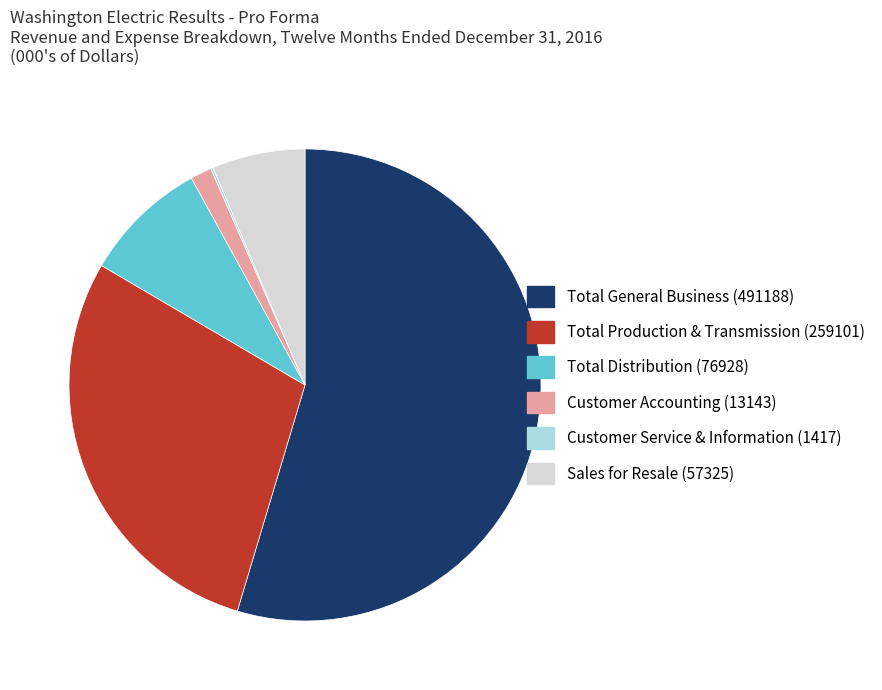

Which has a higher value, Total General Business or Total Production & Transmission?

Total General Business